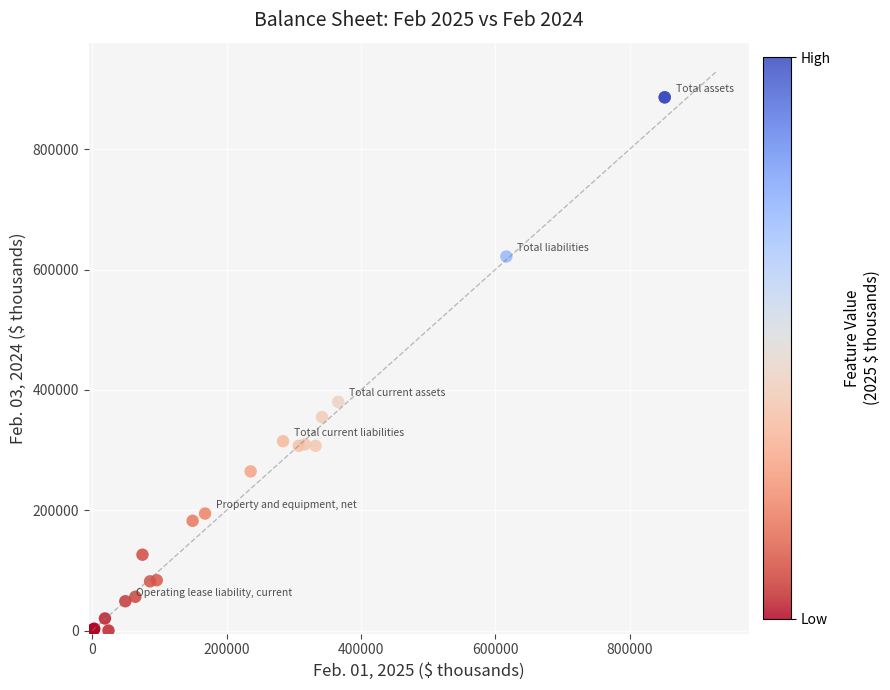

What Y value in the scatter plot is closest to 443102?

380048